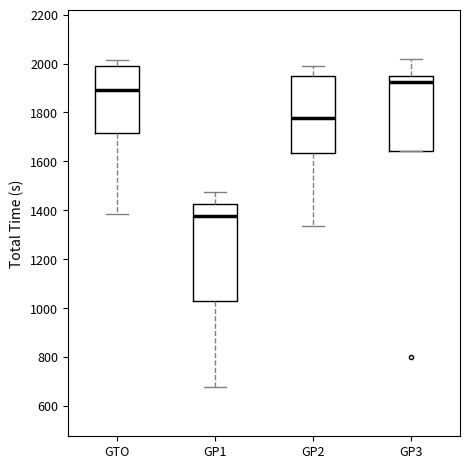

Reading left to right, read every box against the y-axis: the position of its median line, the range the box covers, and the ends of its whiskers. The values are not printed on the chart, so give them approximately, as read against the axis.

GTO: median 1900, box 1720 to 1980, whiskers 1380 to 2020
GP1: median 1380, box 1020 to 1420, whiskers 680 to 1480
GP2: median 1780, box 1640 to 1940, whiskers 1340 to 2000
GP3: median 1920, box 1640 to 1940, whiskers 1640 to 2020